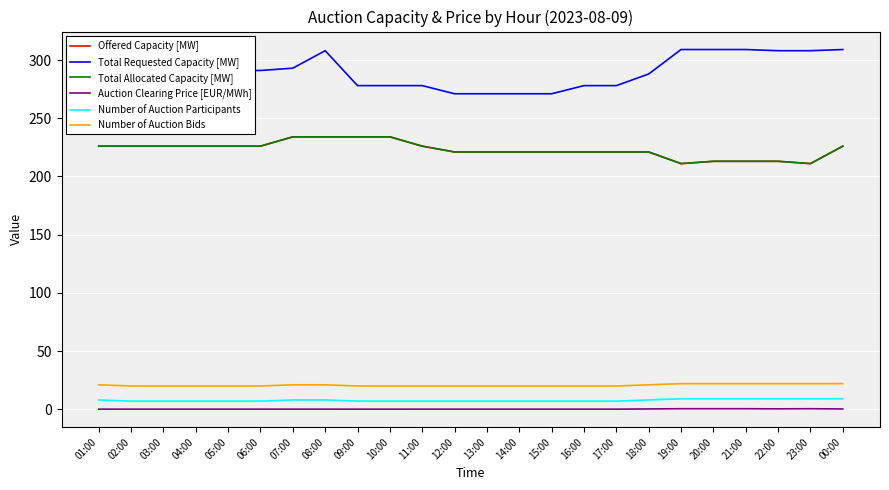

What is the average value of the Offered Capacity [MW] series?

223.0